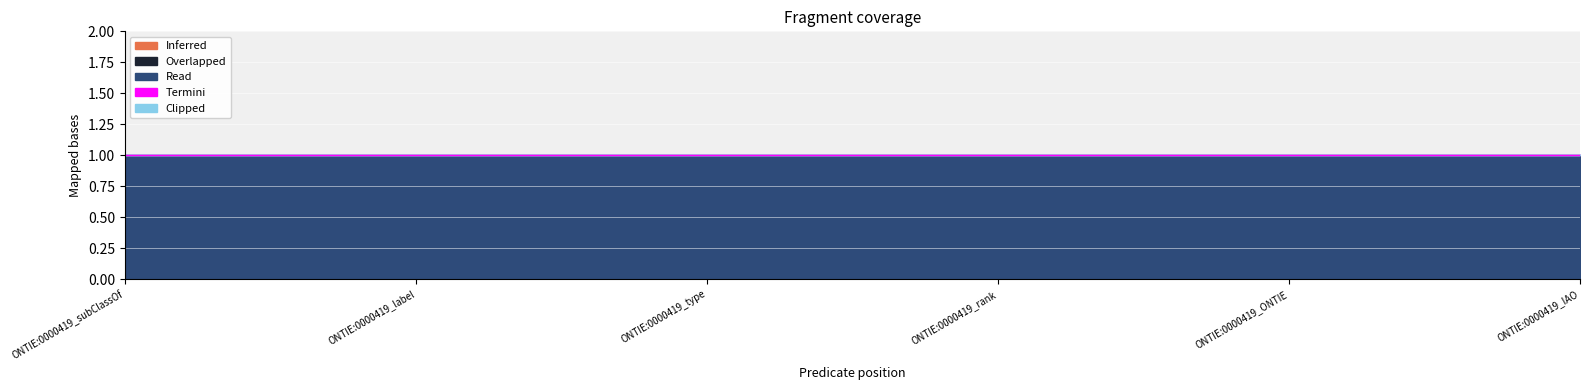

What are all the series names shown in the legend?

Inferred, Overlapped, Read, Termini, Clipped